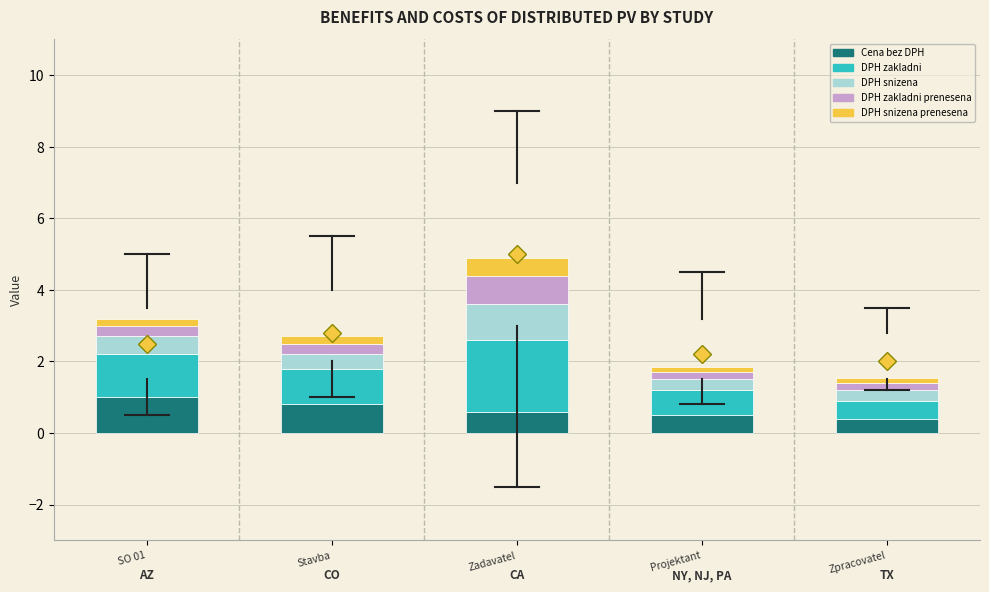

Reading right to left, transcribe the values for Cena bez DPH.

0.4	0.5	0.6	0.8	1.0